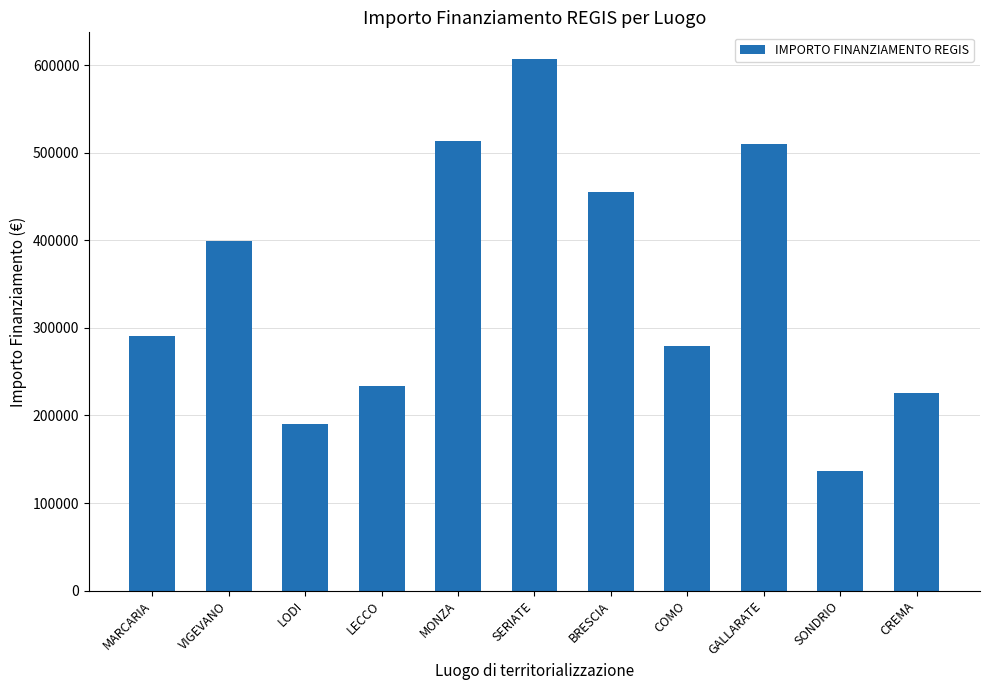

What is the difference between the second highest and minimum values?

376448.0